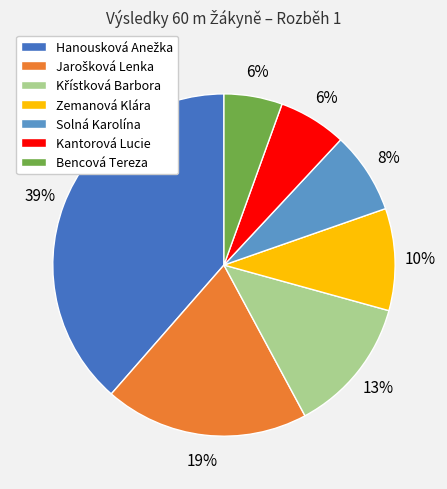

True or false: Bencová Tereza accounts for 14% of the total.

False